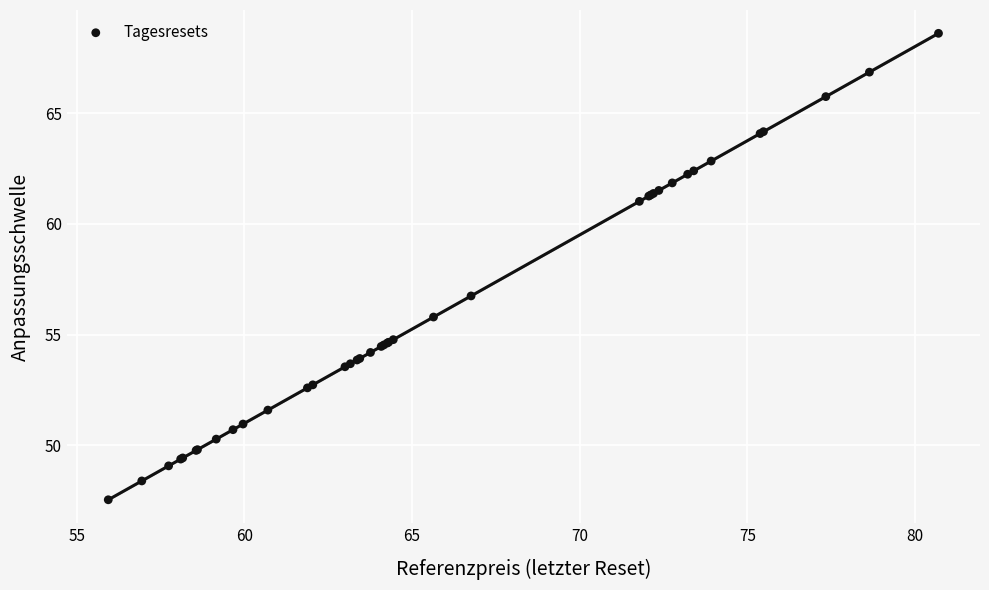

What Y value in the scatter plot is closest to 58?

56.7